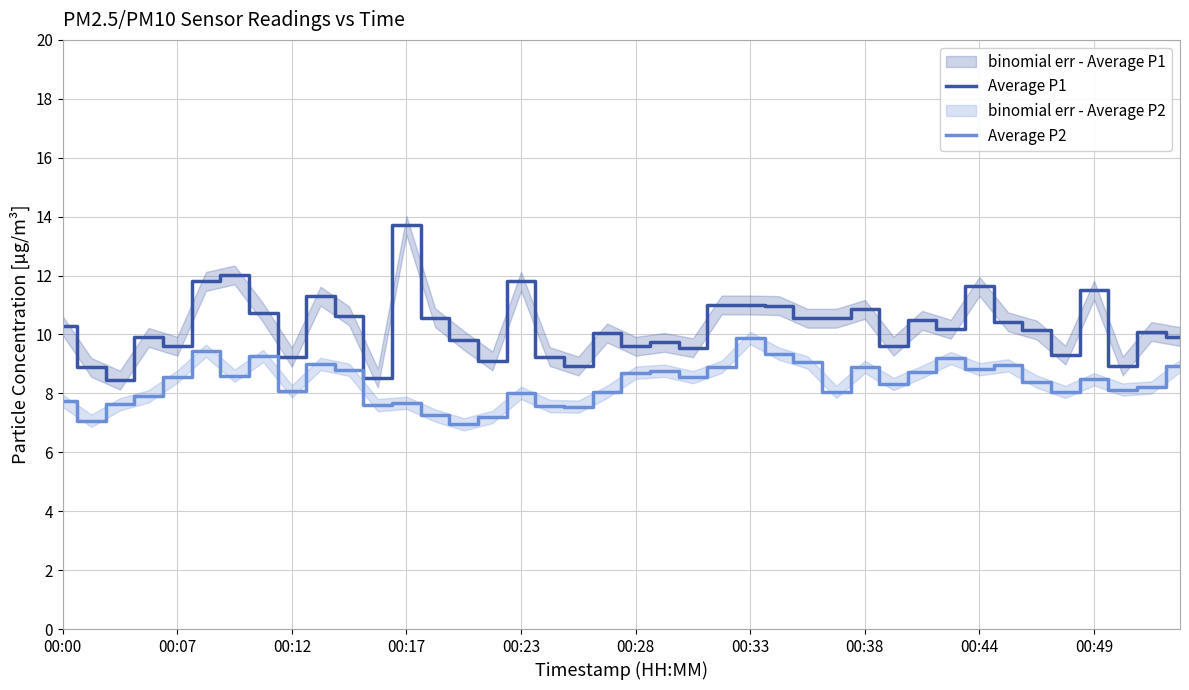

True or false: Average P2 and Average P1 intersect in this chart.

False